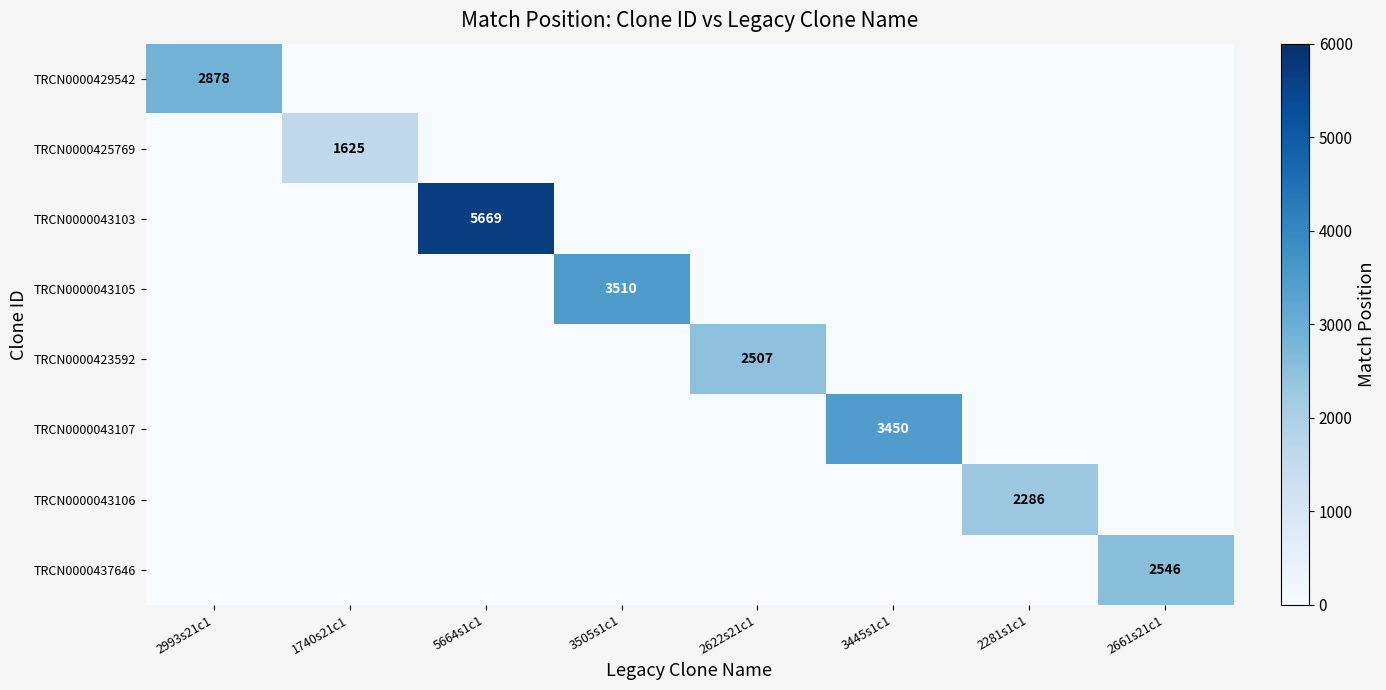

What is the highest value of the TRCN0000437646 series?

2546